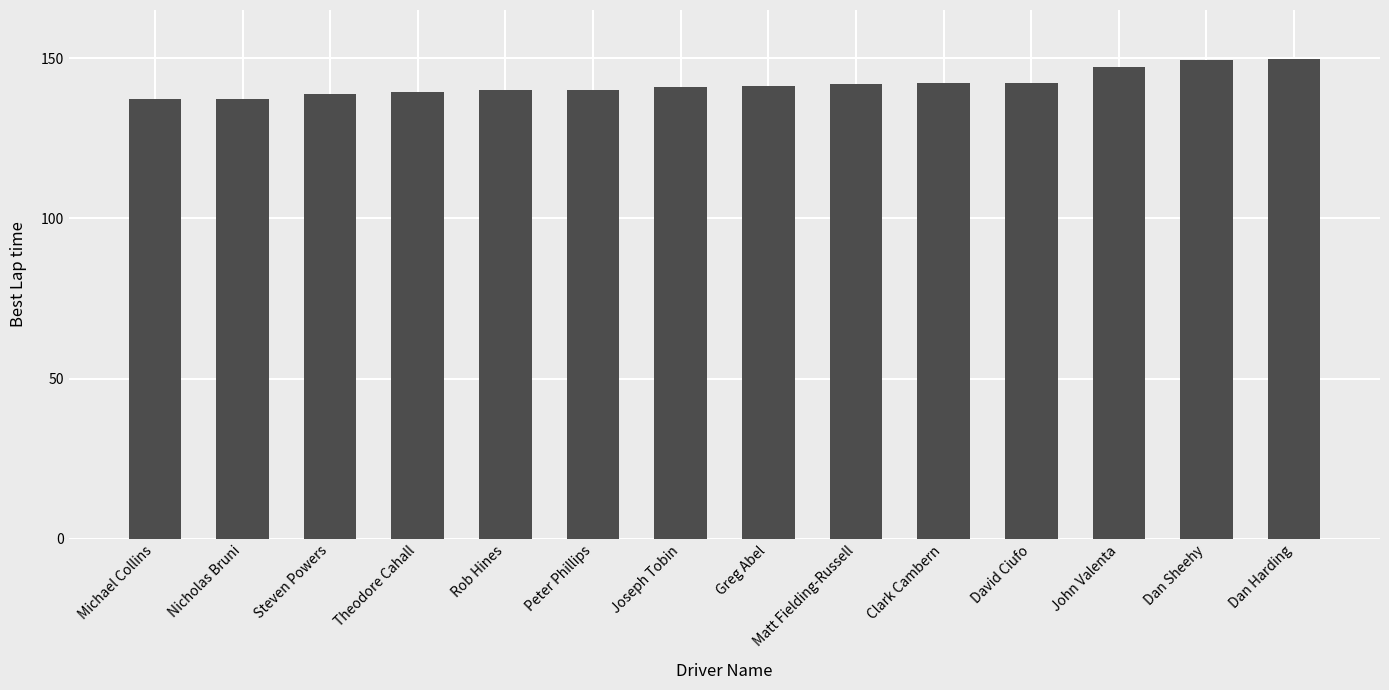

Count the number of categories in the chart.

14